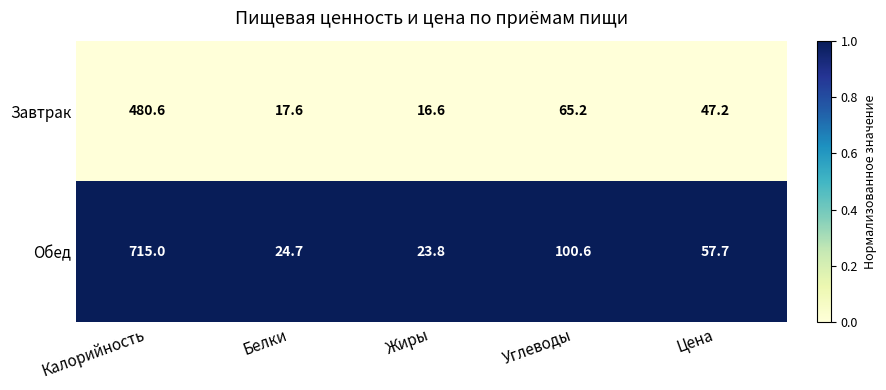

What is the maximum value shown in the chart?

715.0